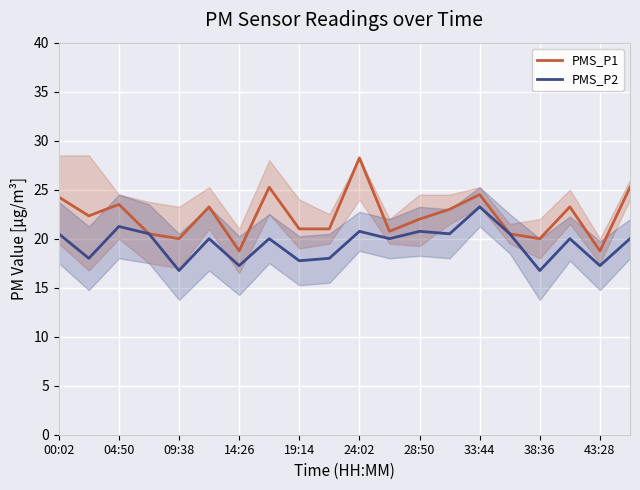

Is the value of PMS_P1 at 19:14 greater than the value of PMS_P2 at 09:38?

Yes